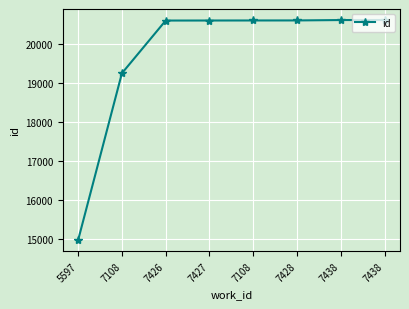

True or false: the data shows 36808 at 7108.

False